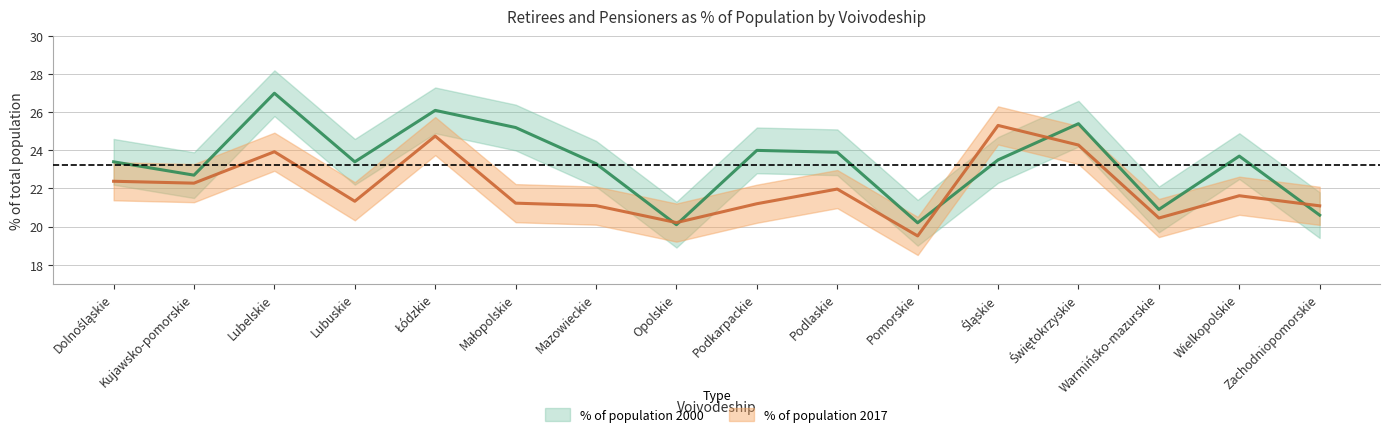

What position from the right is Podkarpackie?

8